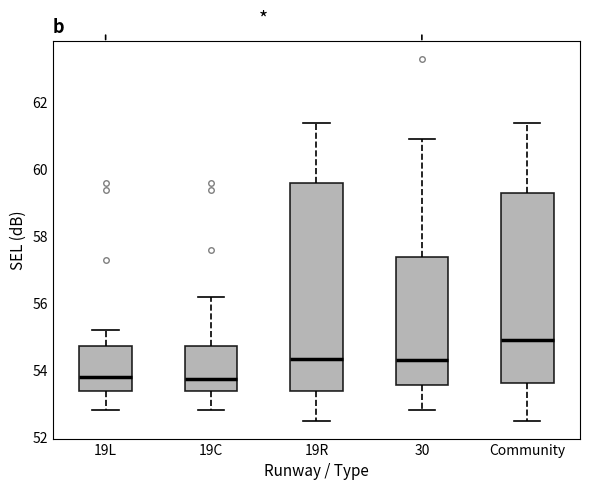

Reading left to right, transcribe this box plot: for each box, give where its median line is, the range the box spans, and where its two whiskers end, as read against the y-axis. The values are not printed on the chart, so give them approximately, as read against the axis.

19L: median 53.8, box 53.4 to 54.8, whiskers 52.8 to 55.2
19C: median 53.8, box 53.4 to 54.8, whiskers 52.8 to 56.2
19R: median 54.4, box 53.4 to 59.6, whiskers 52.6 to 61.4
30: median 54.4, box 53.6 to 57.4, whiskers 52.8 to 61.0
Community: median 55.0, box 53.6 to 59.4, whiskers 52.6 to 61.4